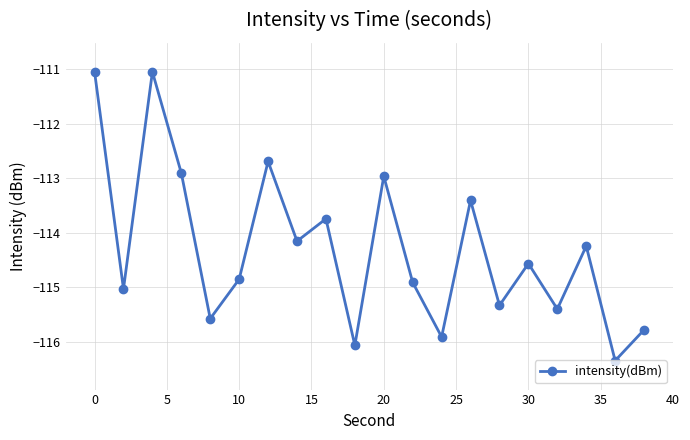

What is the smallest value displayed?

-116.4